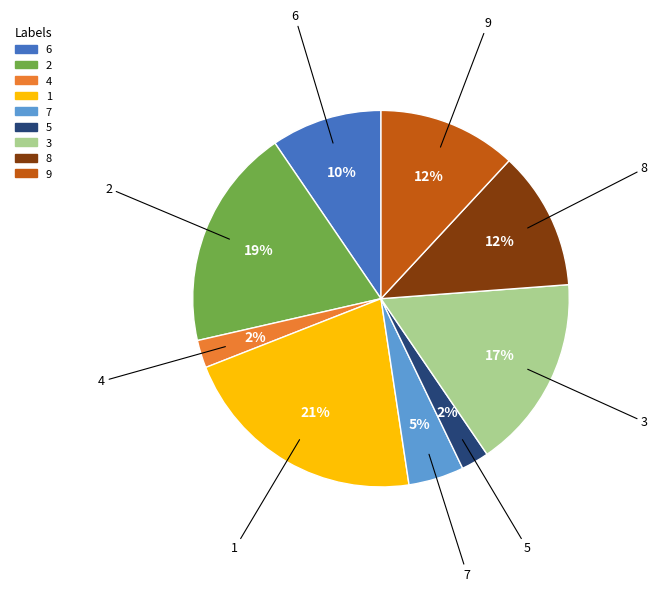

Between 5 and 7, which is larger?

7